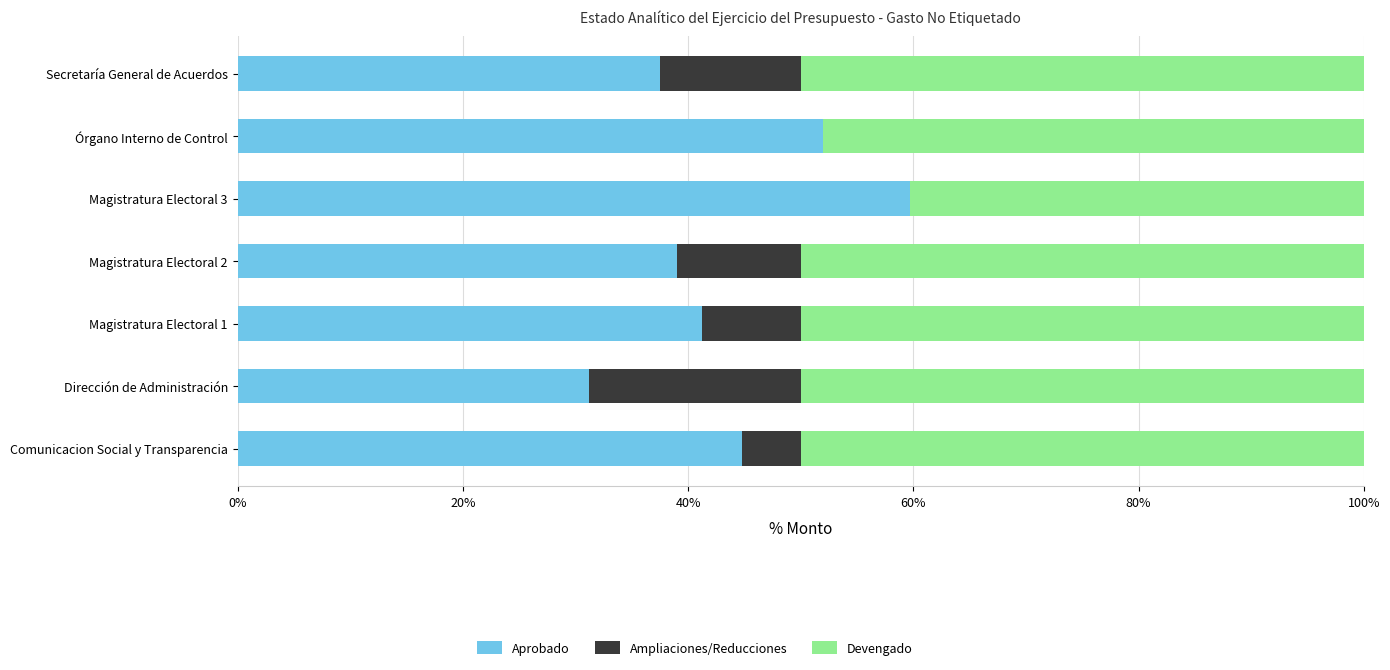

What is the total value across all series at Dirección de Administración?

100.0